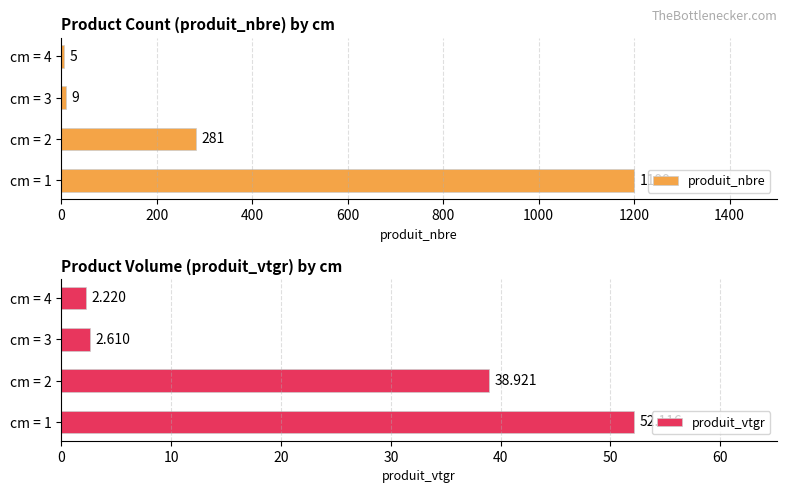

Reading left to right, list all the values displayed in this chart.

produit_nbre: 1199.0	281.0	9.0	5.0
produit_vtgr: 52.1	38.9	2.6	2.2